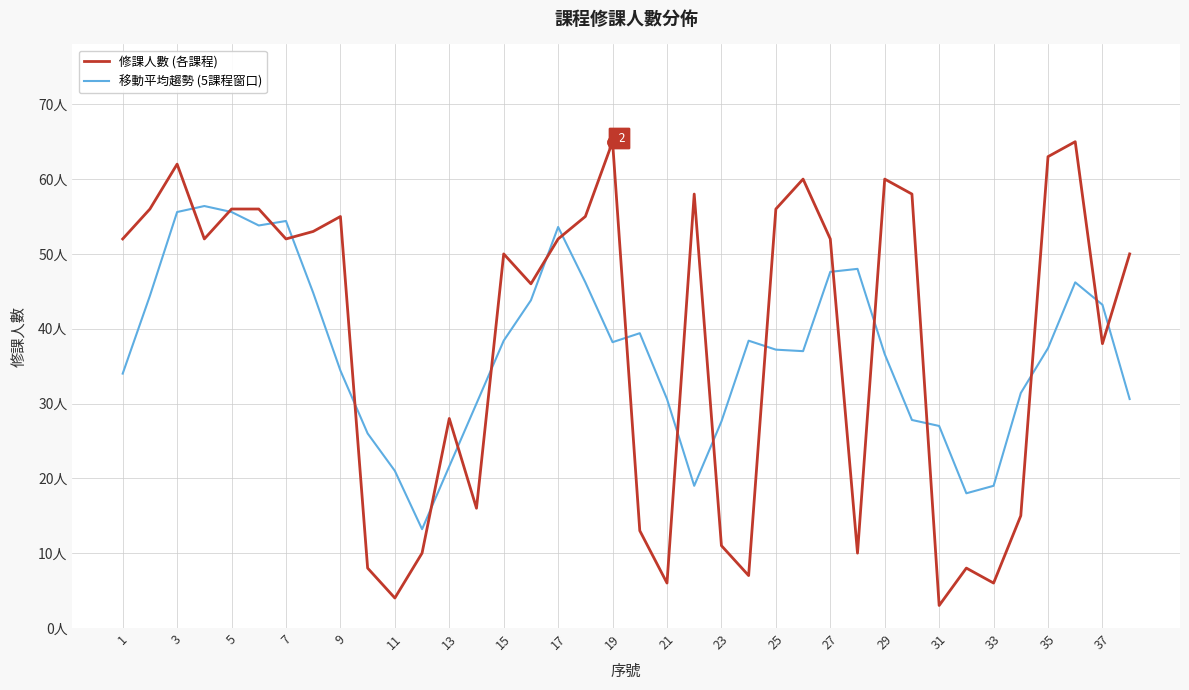

What is the maximum value for 修課人數 (各課程)?

65.0